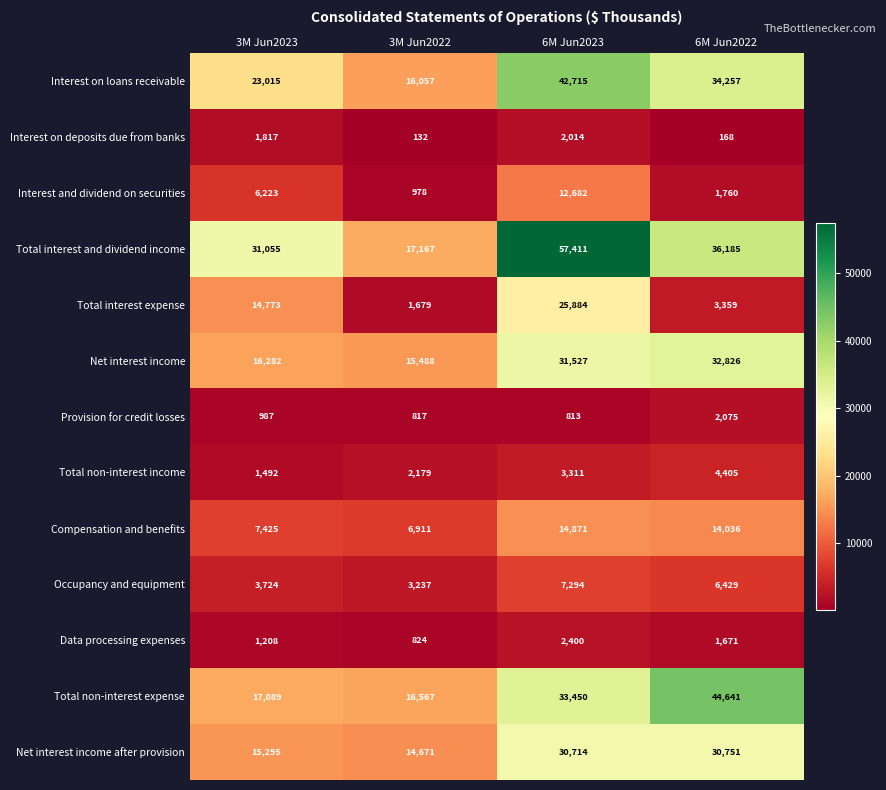

The value of Interest and dividend on securities at 3M Jun2023 is 2653. True or false?

False